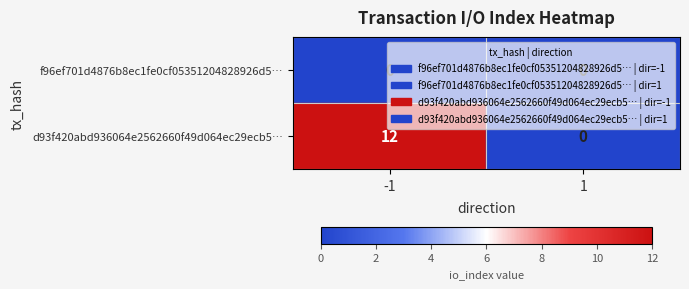

True or false: d93f420abd936064e2562660f49d064ec29ecb5… has a value of 12 at -1.

True